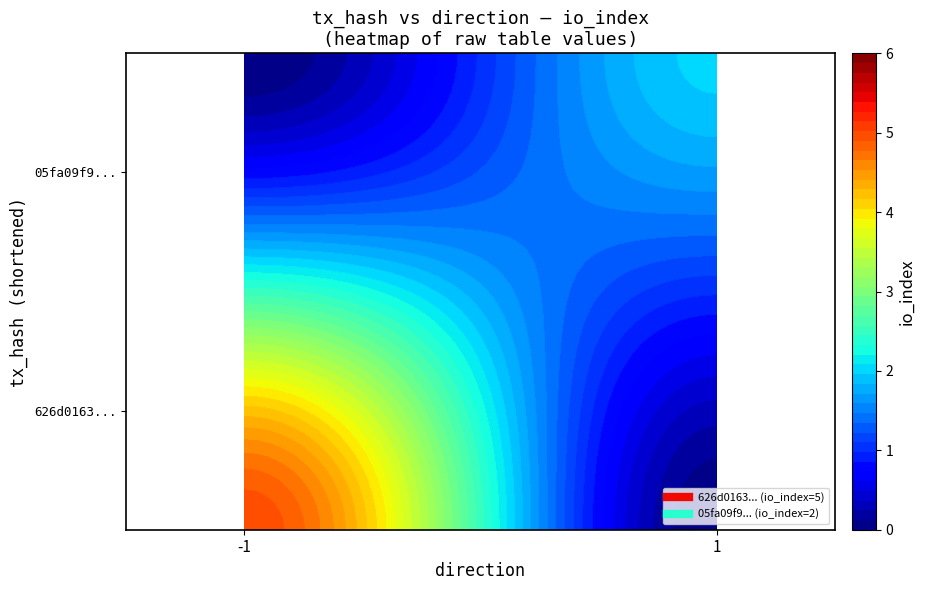

What is the sum of the 626d0163d558893c2fa6dbc1cff2ada016da47a values at io_index and direction?

4